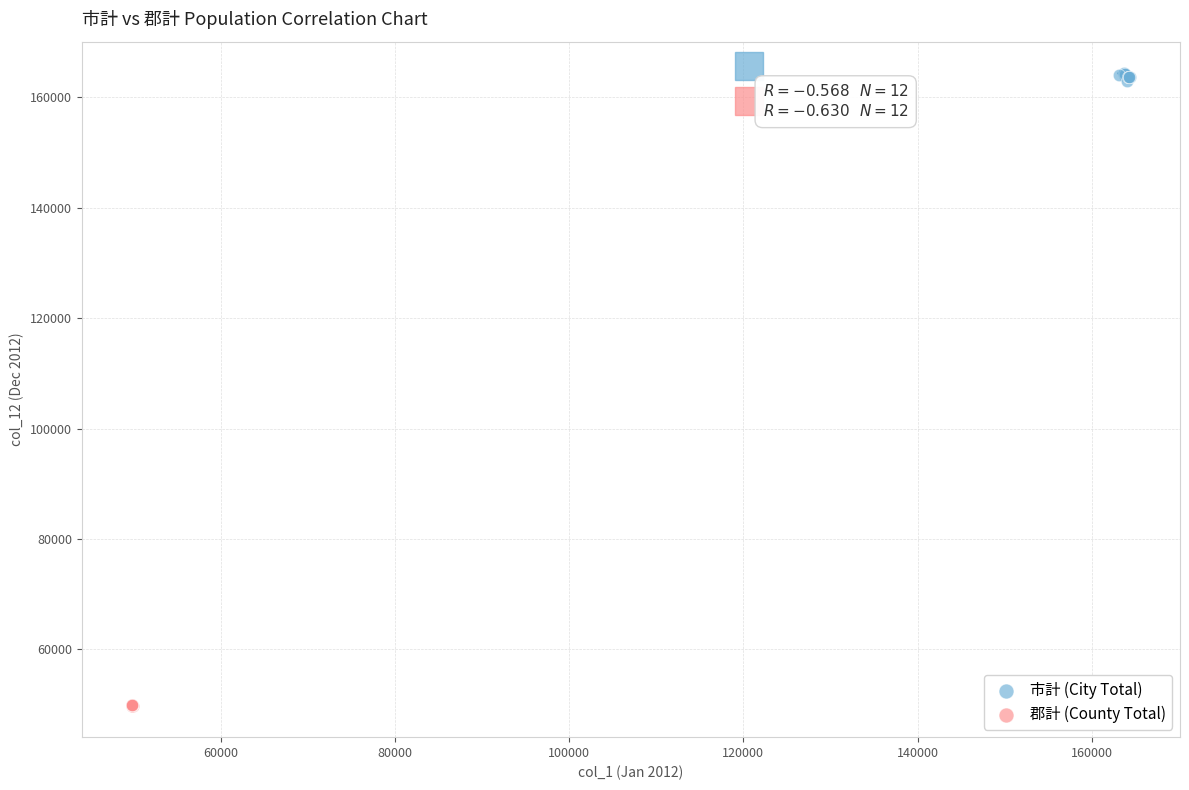

Which series reaches the minimum Y coordinate?

郡計 (County Total)